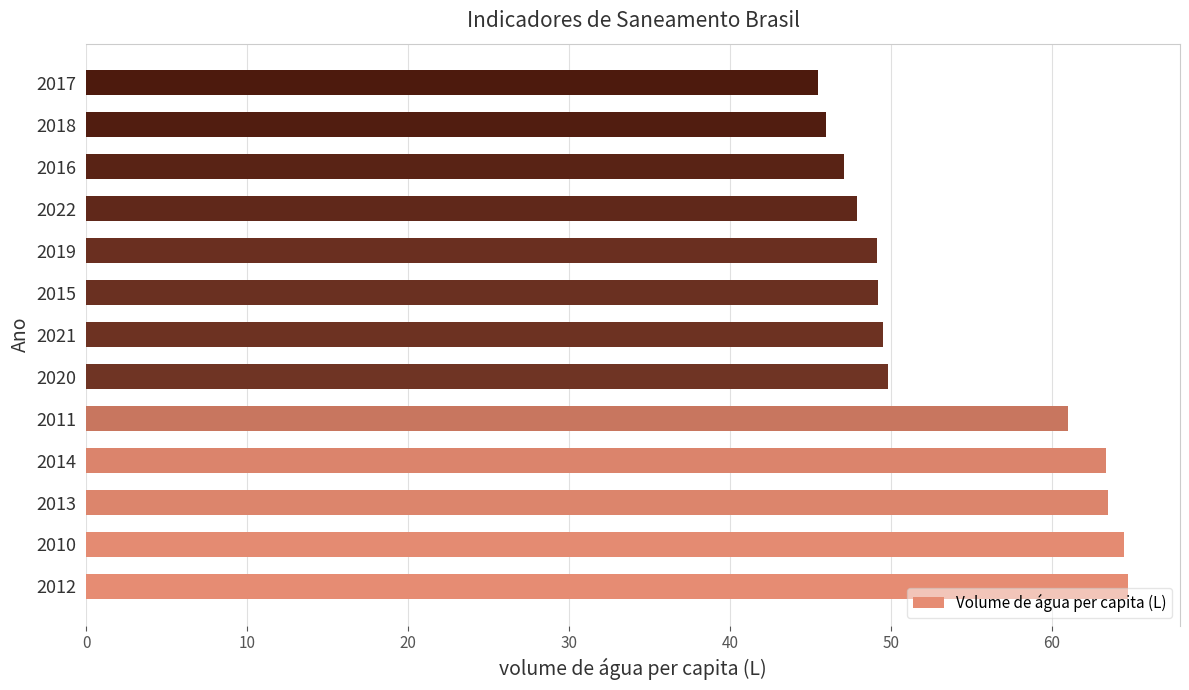

Is it true that the value at 2020 is 10.5?

False